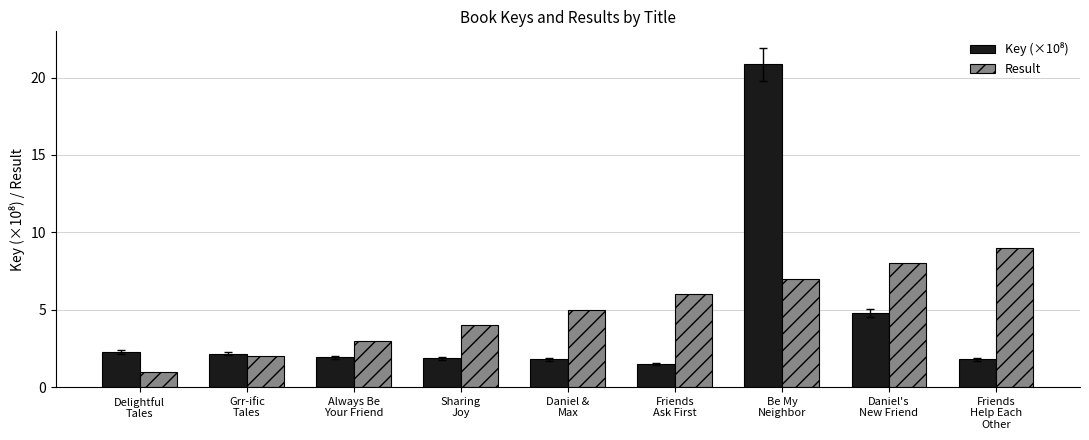

What is the sum of all Result values?

45.0